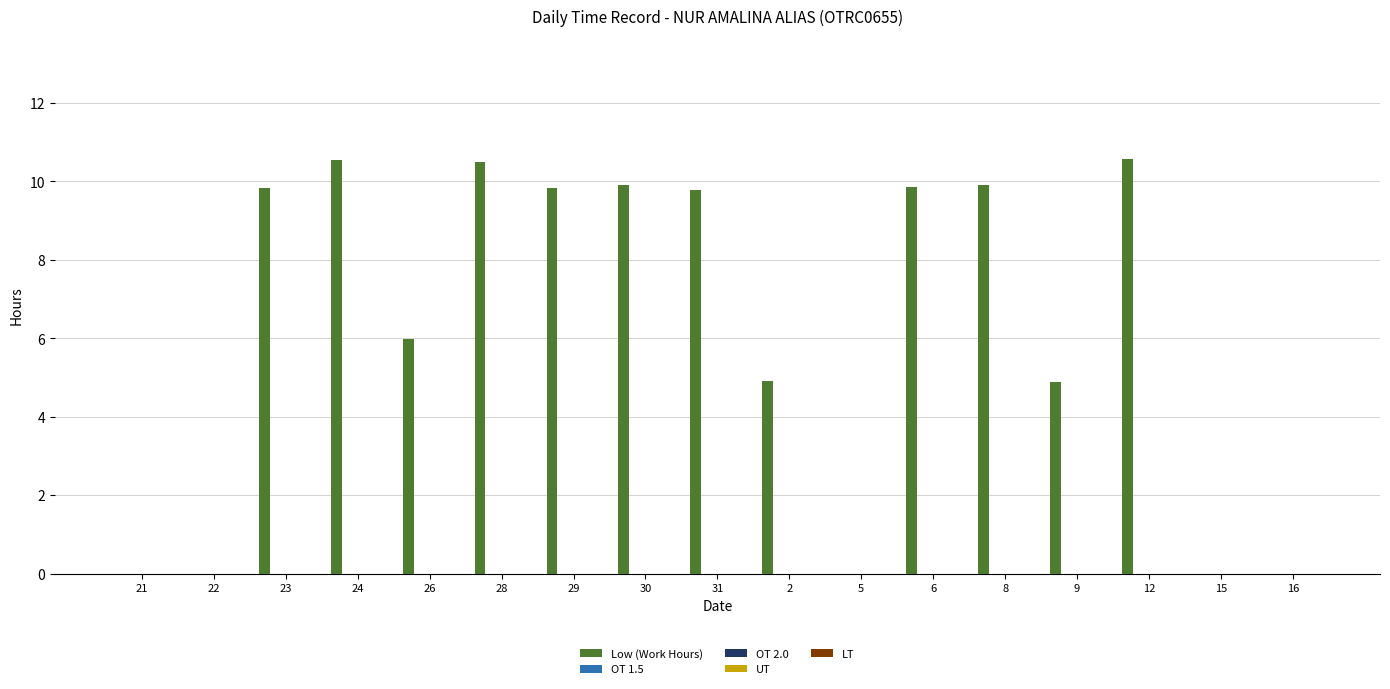

What is the sum of all values?

106.6